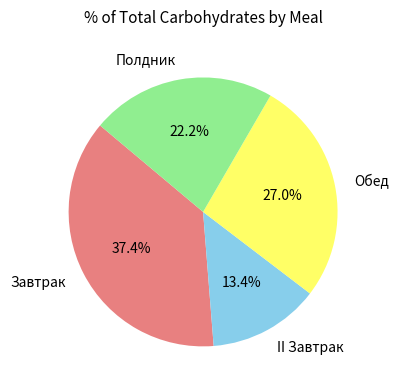

Is Завтрак the majority of the pie?

No